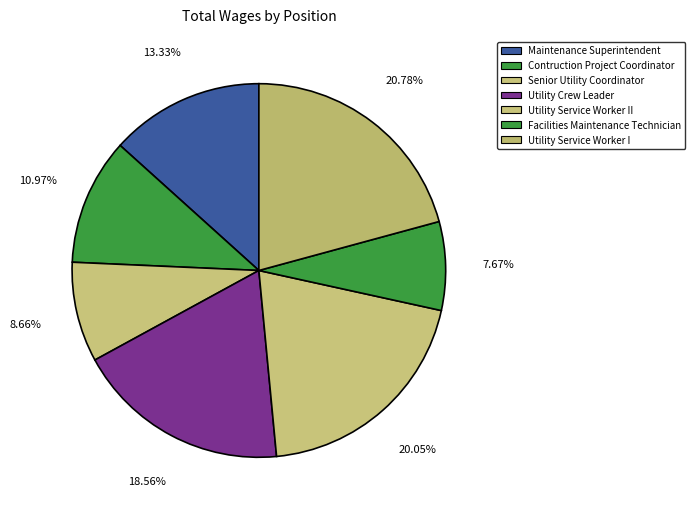

Does Contruction Project Coordinator account for over 50% of the chart?

No